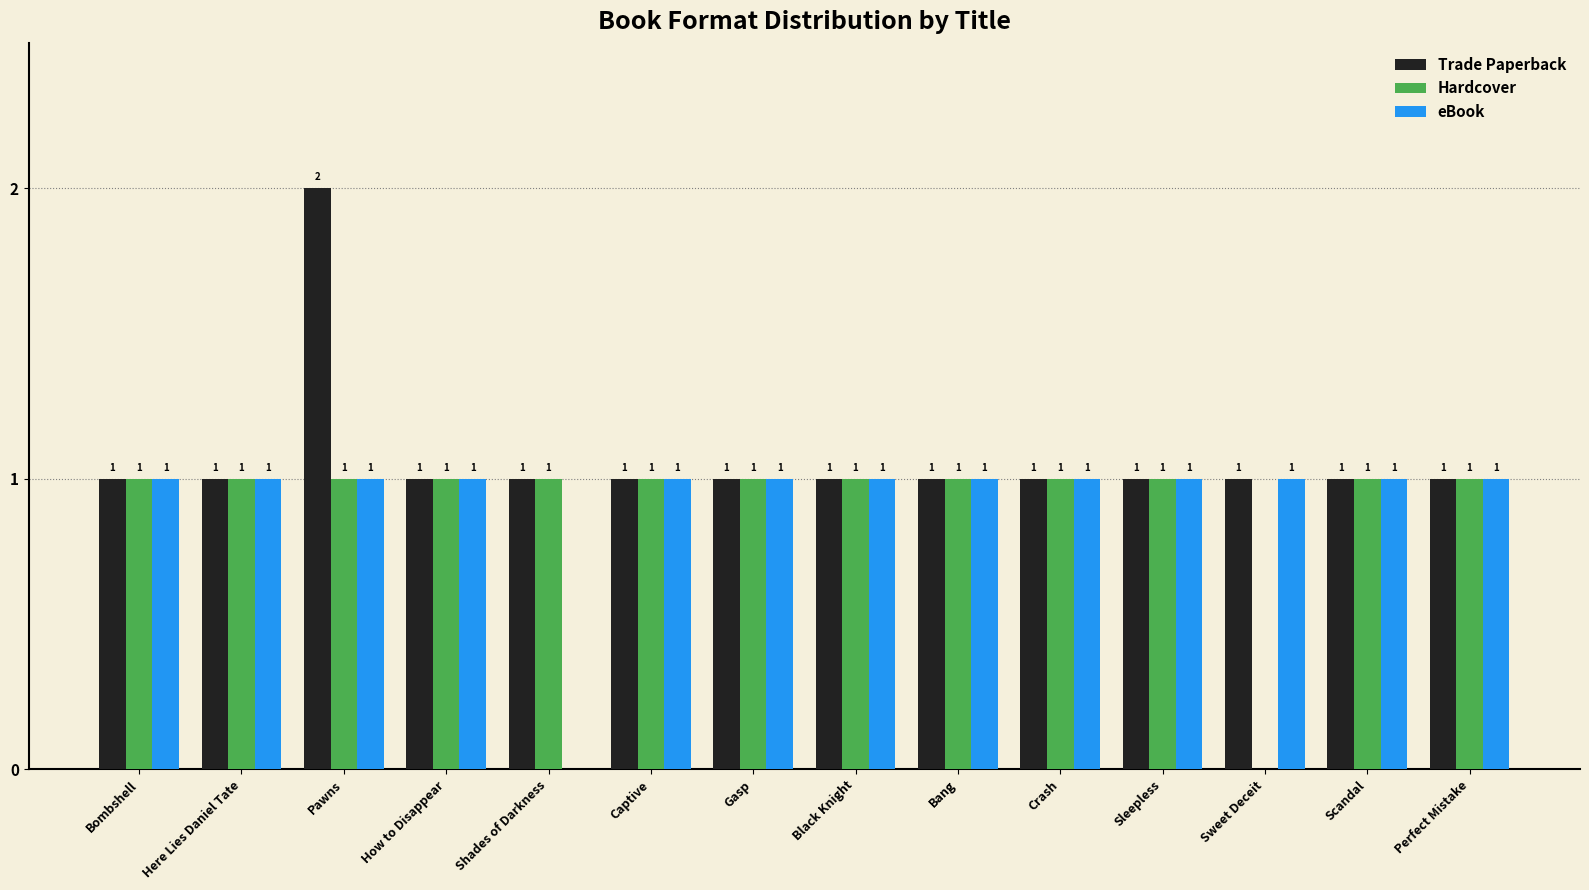

What is the total value across all series at Here Lies Daniel Tate?

3